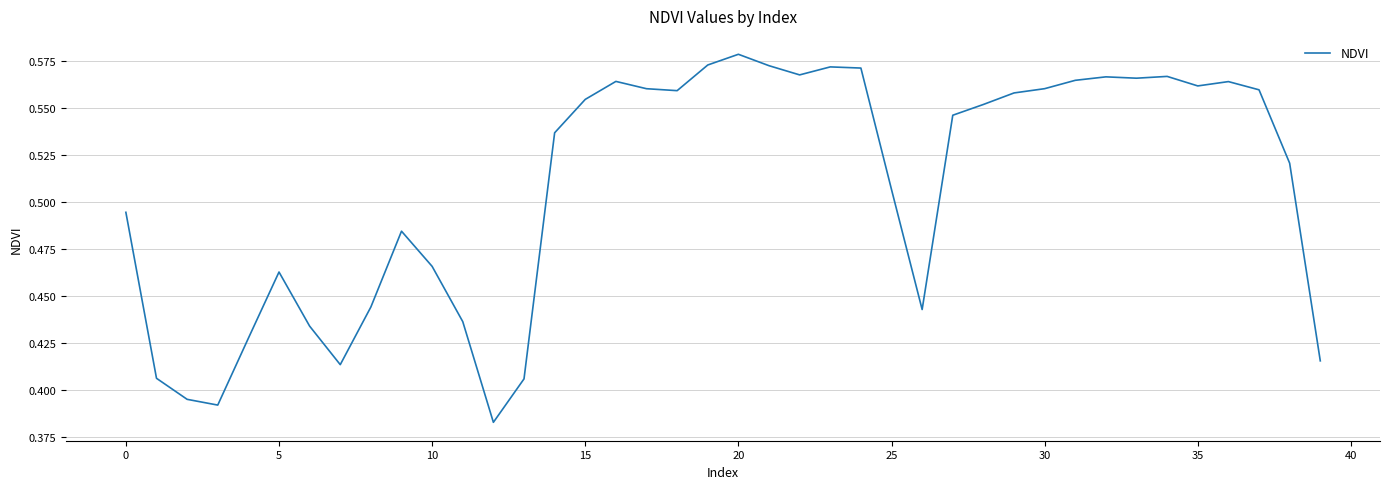

Which label corresponds to the smallest value in the chart?

12